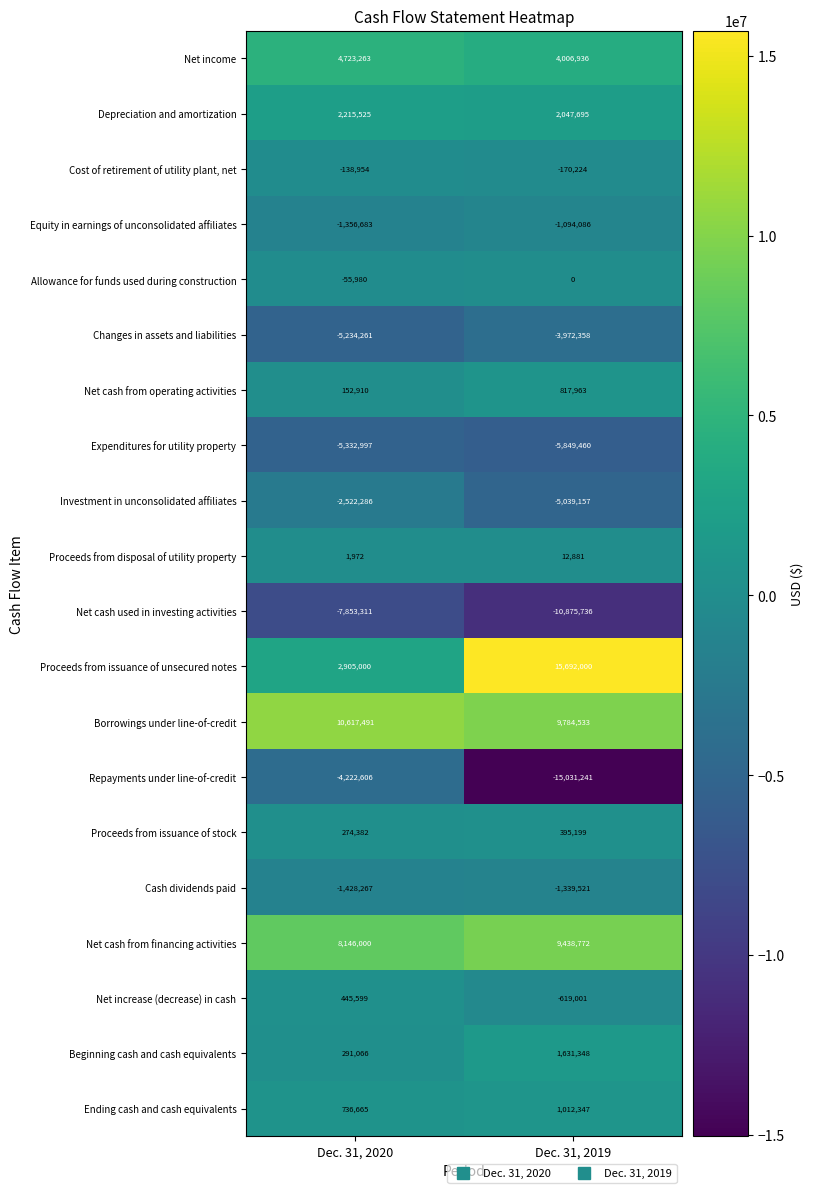

Read the Cost of retirement of utility plant, net value at Dec. 31, 2020, to the nearest 50.

-138950